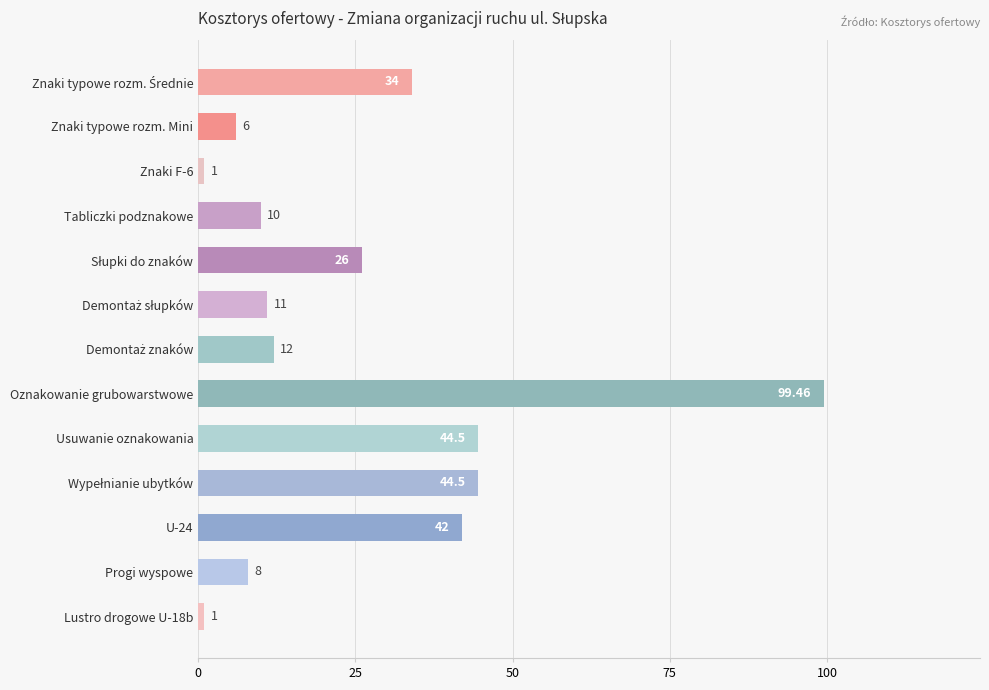

What is the smallest value displayed?

1.0